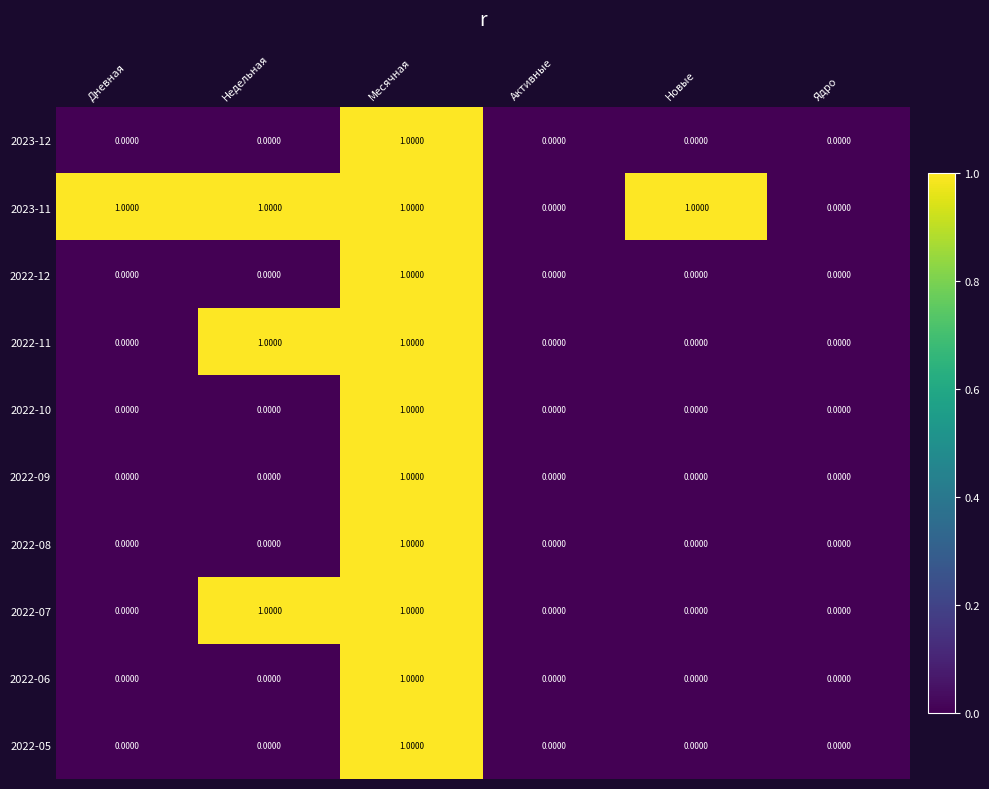

Which series has the largest total across all categories?

2023-11